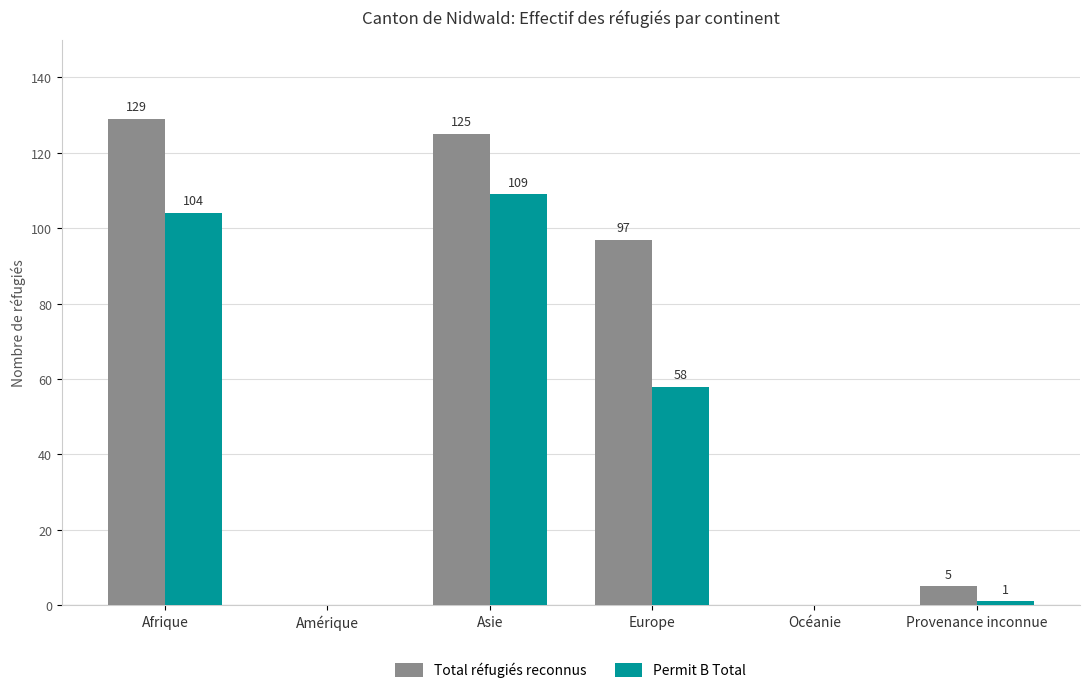

What is the sum of all Permit B Total values?

272